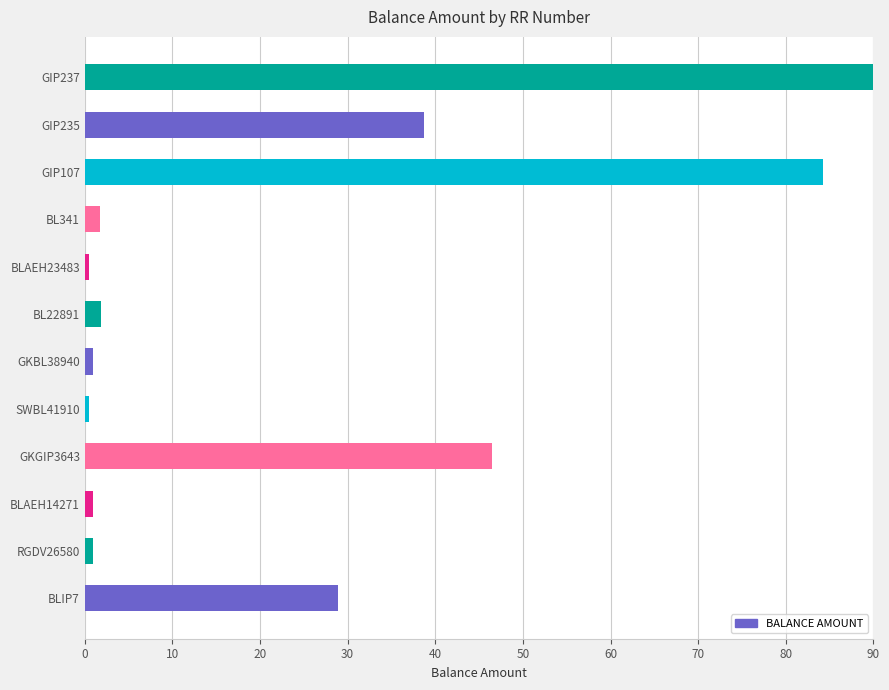

Approximately how many times larger is the value at BLIP7 compared to GIP237?

0.3